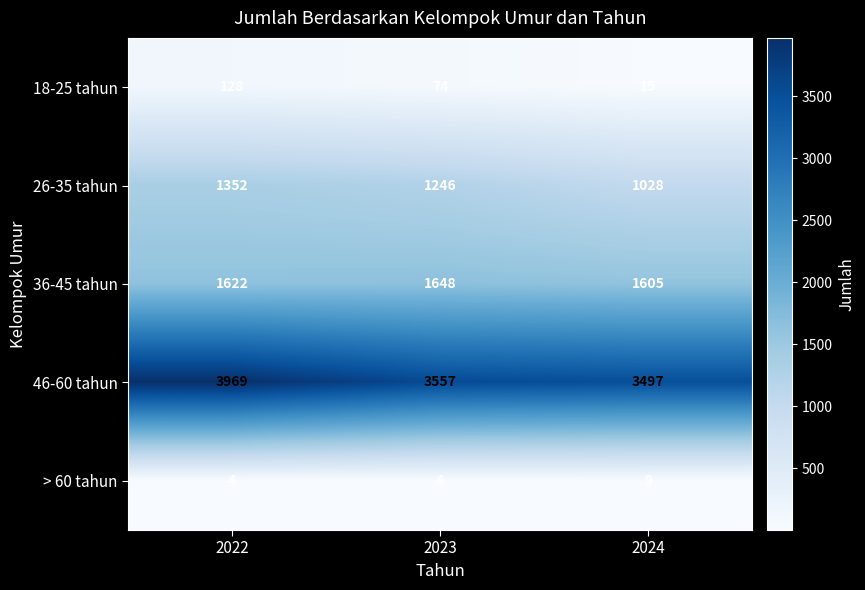

Which category has the highest value in the 18-25 tahun series?

2022